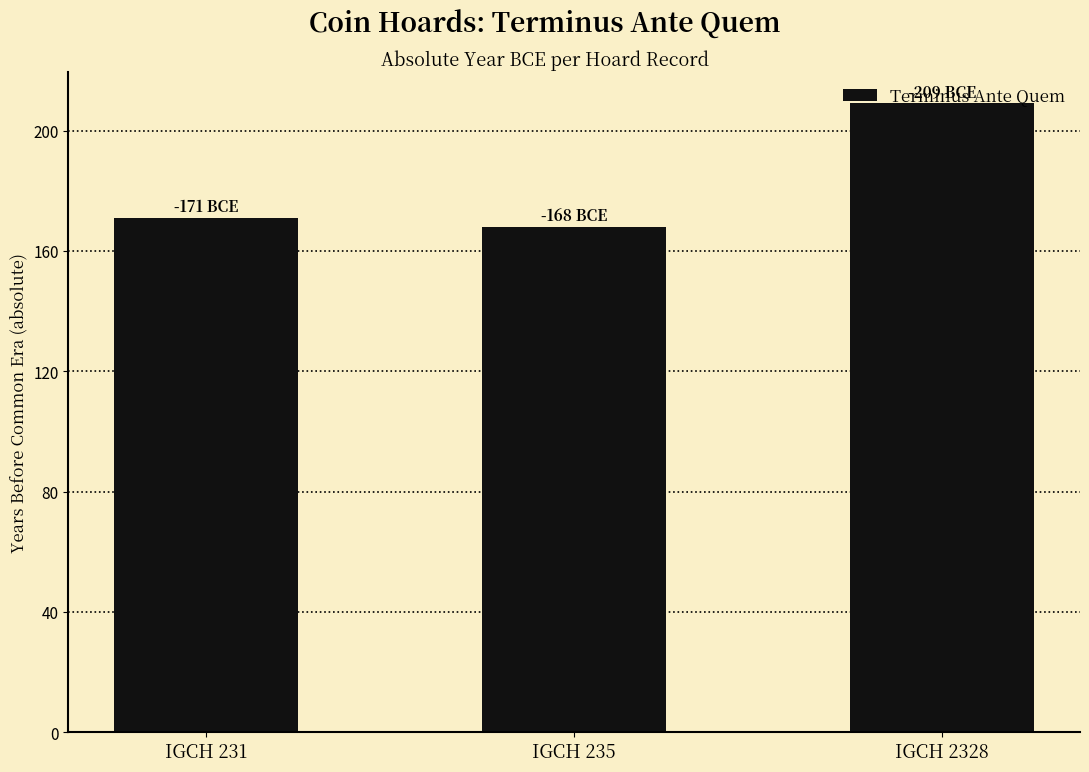

Which has a higher value, IGCH 231 or IGCH 235?

IGCH 231